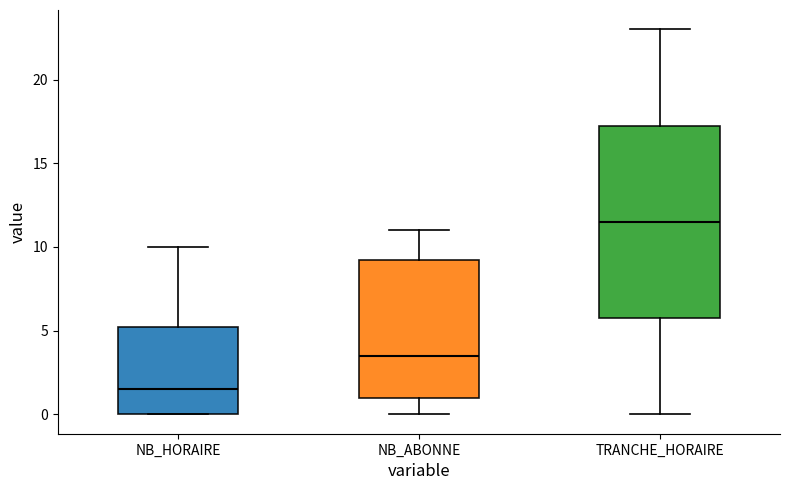

Which box's median line is the highest?

TRANCHE_HORAIRE